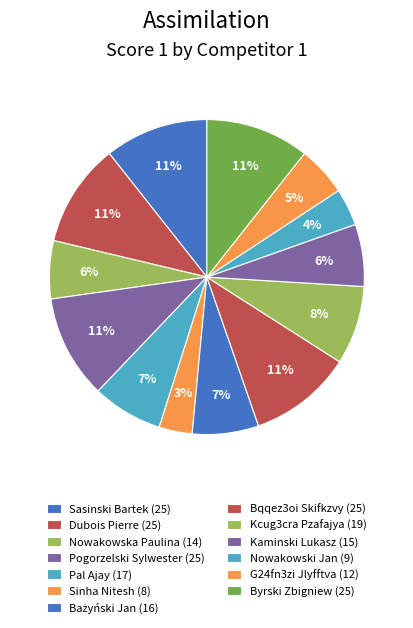

Is there a majority slice in this chart?

No